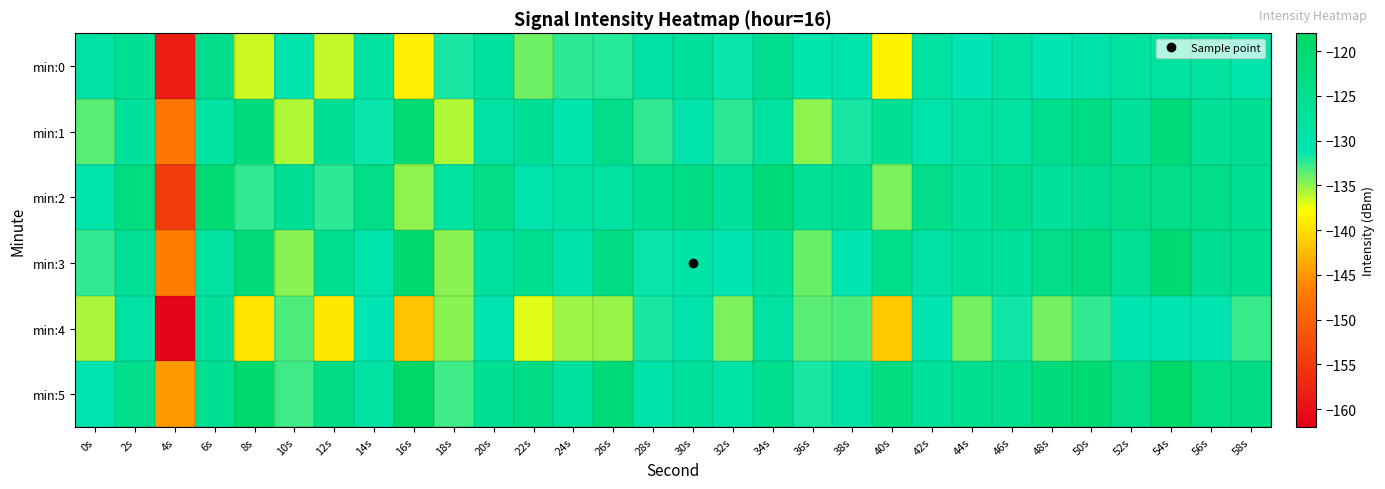

Reading left to right, list all the values displayed in this chart.

min:0: 0s=-128.6	2s=-126.2	4s=-158.5	6s=-124.4	8s=-136.5	10s=-130.2	12s=-136.3	14s=-127.9	16s=-138.9	18s=-131.8	20s=-127.6	22s=-134.0	24s=-132.3	26s=-132.2	28s=-128.9	30s=-127.3	32s=-131.4	34s=-125.3	36s=-130.5	38s=-130.2	40s=-138.5	42s=-128.2	44s=-131.2	46s=-128.7	48s=-131.2	50s=-129.5	52s=-127.8	54s=-127.9	56s=-127.8	58s=-129.8
min:1: 0s=-133.6	2s=-127.4	4s=-147.7	6s=-128.8	8s=-122.0	10s=-135.8	12s=-126.2	14s=-131.4	16s=-120.5	18s=-135.8	20s=-128.6	22s=-126.2	24s=-130.5	26s=-124.4	28s=-132.5	30s=-130.2	32s=-132.3	34s=-127.9	36s=-134.9	38s=-131.8	40s=-125.6	42s=-130.0	44s=-128.3	46s=-128.2	48s=-124.9	50s=-123.3	52s=-127.4	54s=-121.3	56s=-126.5	58s=-126.2
min:2: 0s=-129.6	2s=-122.2	4s=-154.5	6s=-120.4	8s=-132.5	10s=-126.2	12s=-132.3	14s=-123.9	16s=-134.9	18s=-127.8	20s=-123.6	22s=-130.0	24s=-128.3	26s=-128.2	28s=-124.9	30s=-123.3	32s=-127.4	34s=-121.3	36s=-126.5	38s=-126.2	40s=-134.5	42s=-124.2	44s=-127.2	46s=-124.7	48s=-127.2	50s=-125.5	52s=-123.8	54s=-123.9	56s=-123.8	58s=-125.8
min:3: 0s=-132.6	2s=-126.4	4s=-146.7	6s=-127.8	8s=-121.0	10s=-134.8	12s=-125.2	14s=-130.4	16s=-119.5	18s=-134.8	20s=-127.6	22s=-125.2	24s=-129.5	26s=-123.4	28s=-131.5	30s=-129.2	32s=-131.3	34s=-126.9	36s=-133.9	38s=-130.8	40s=-124.6	42s=-129.0	44s=-127.3	46s=-127.2	48s=-123.9	50s=-122.3	52s=-126.4	54s=-120.3	56s=-125.5	58s=-125.2
min:4: 0s=-135.6	2s=-129.2	4s=-161.5	6s=-127.4	8s=-139.5	10s=-133.2	12s=-139.3	14s=-130.9	16s=-141.9	18s=-134.8	20s=-130.6	22s=-137.0	24s=-135.3	26s=-135.2	28s=-131.9	30s=-130.3	32s=-134.4	34s=-128.3	36s=-133.5	38s=-133.2	40s=-141.5	42s=-131.2	44s=-134.2	46s=-131.7	48s=-134.2	50s=-132.5	52s=-130.8	54s=-130.9	56s=-130.8	58s=-132.8
min:5: 0s=-130.6	2s=-124.4	4s=-144.7	6s=-125.8	8s=-119.0	10s=-132.8	12s=-123.2	14s=-128.4	16s=-117.5	18s=-132.8	20s=-125.6	22s=-123.2	24s=-127.5	26s=-121.4	28s=-129.5	30s=-127.2	32s=-129.3	34s=-124.9	36s=-131.9	38s=-128.8	40s=-122.6	42s=-127.0	44s=-125.3	46s=-125.2	48s=-121.9	50s=-120.3	52s=-124.4	54s=-118.3	56s=-123.5	58s=-123.2